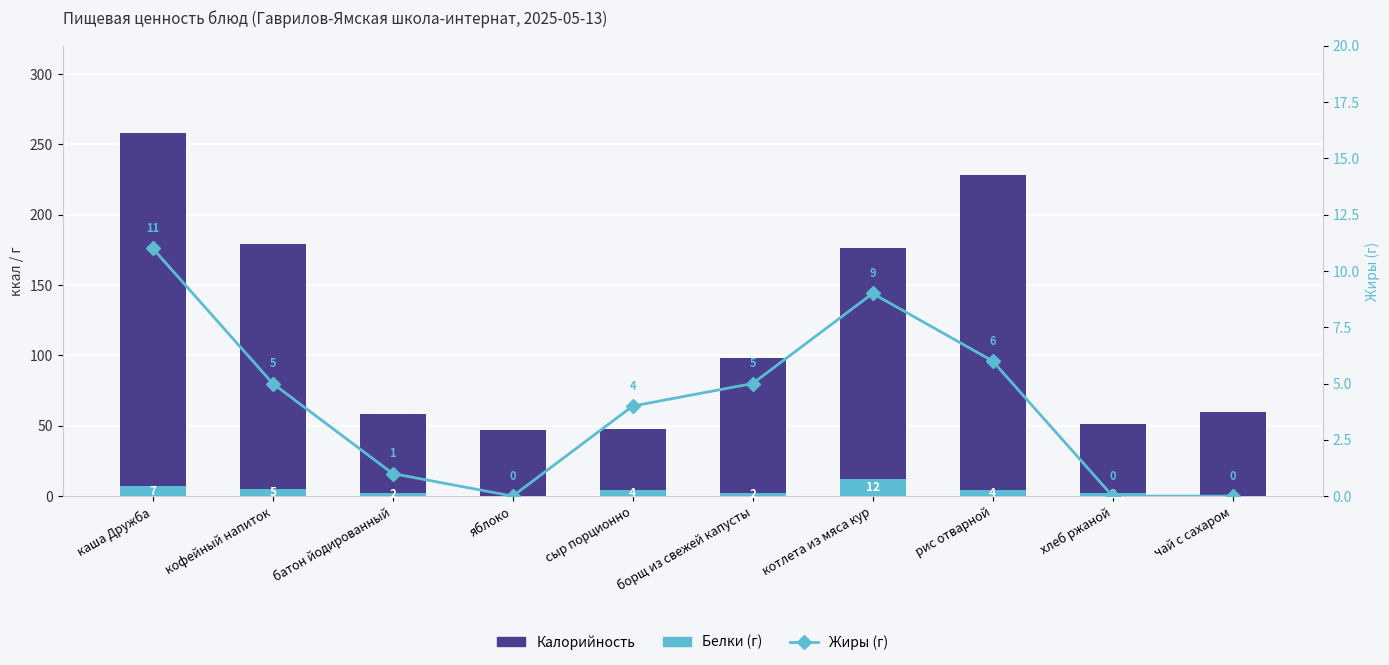

What is the difference between the maximum and second lowest values in the Белки series?

12